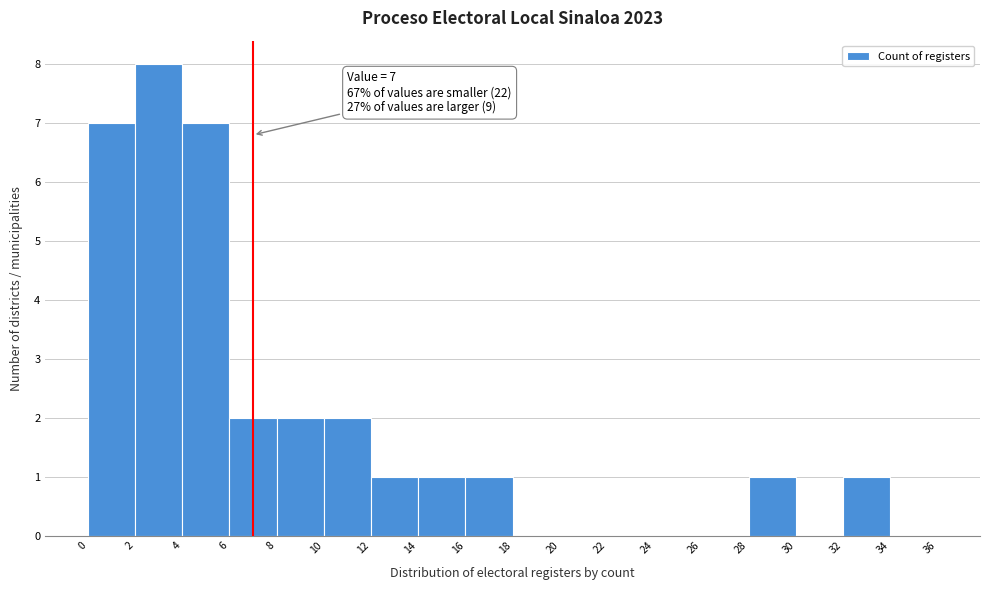

Which range on the x-axis has the tallest bar?

2 to 4